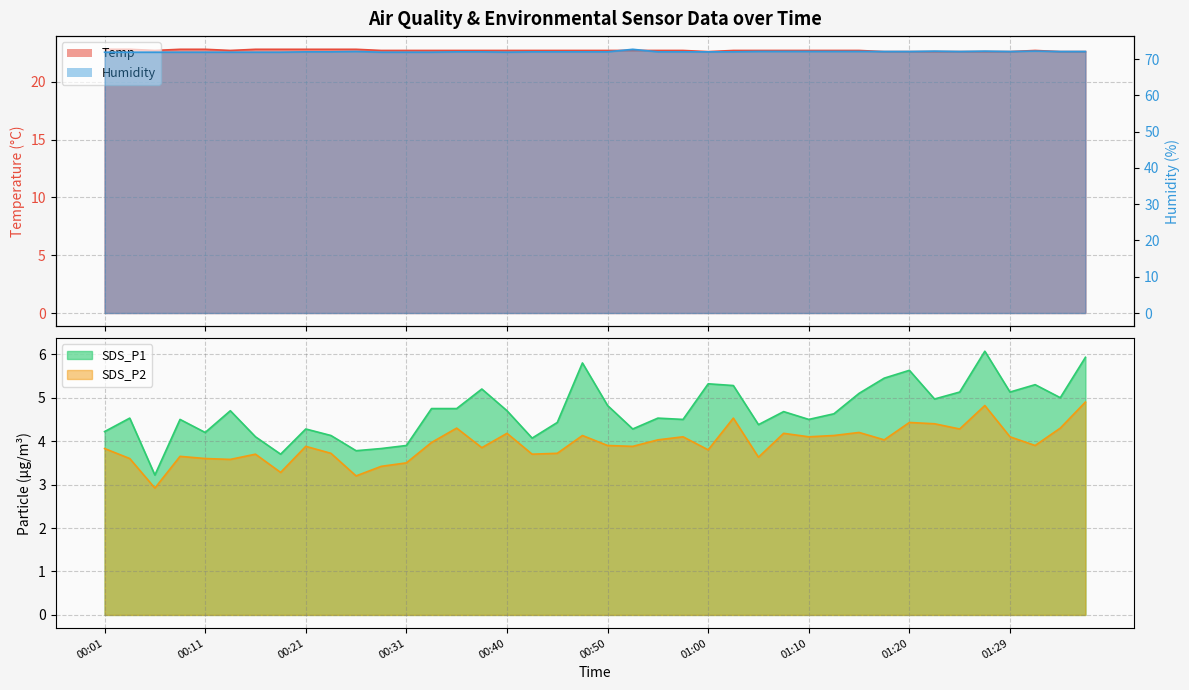

What position from the left is 00:31?

13